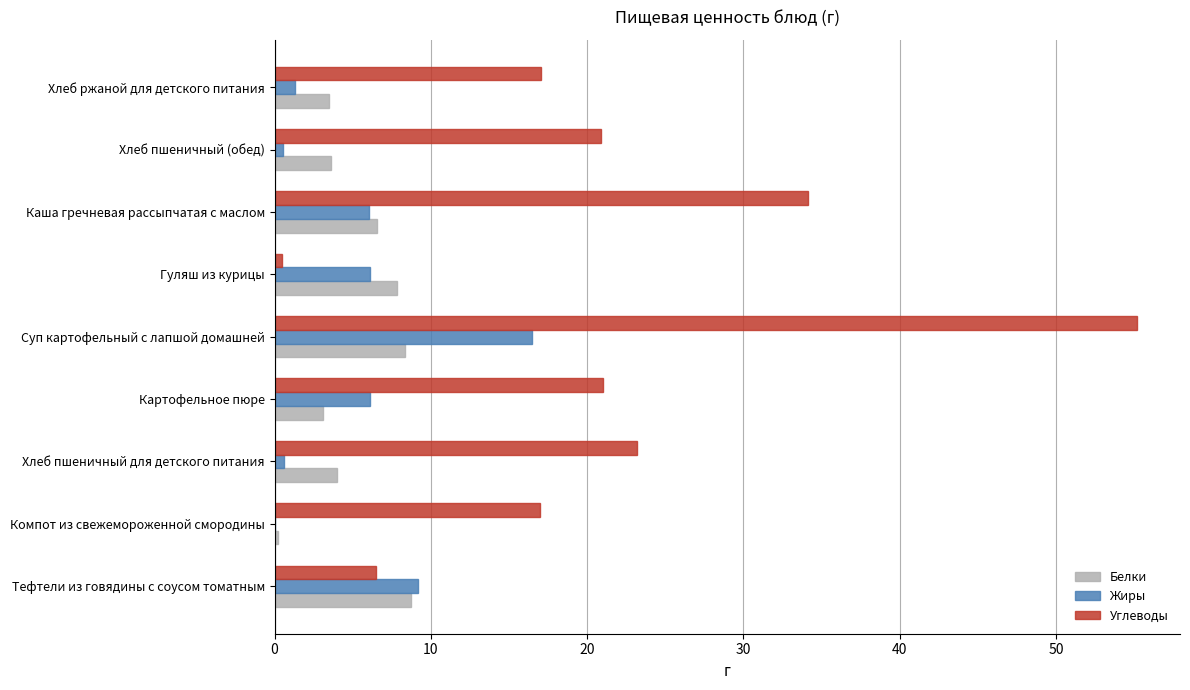

What is the sum of all Жиры values?

46.4